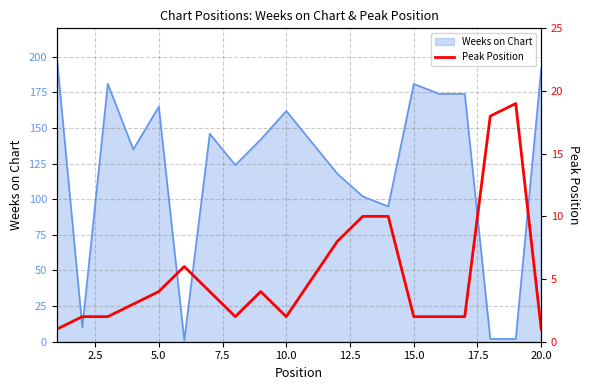

True or false: the data shows 12 at 18.

False